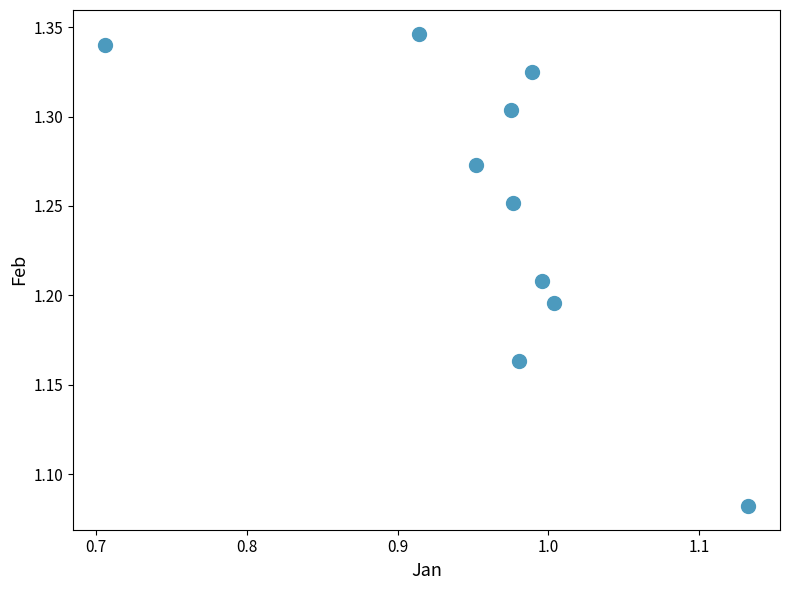

What is the average X value?

1.0